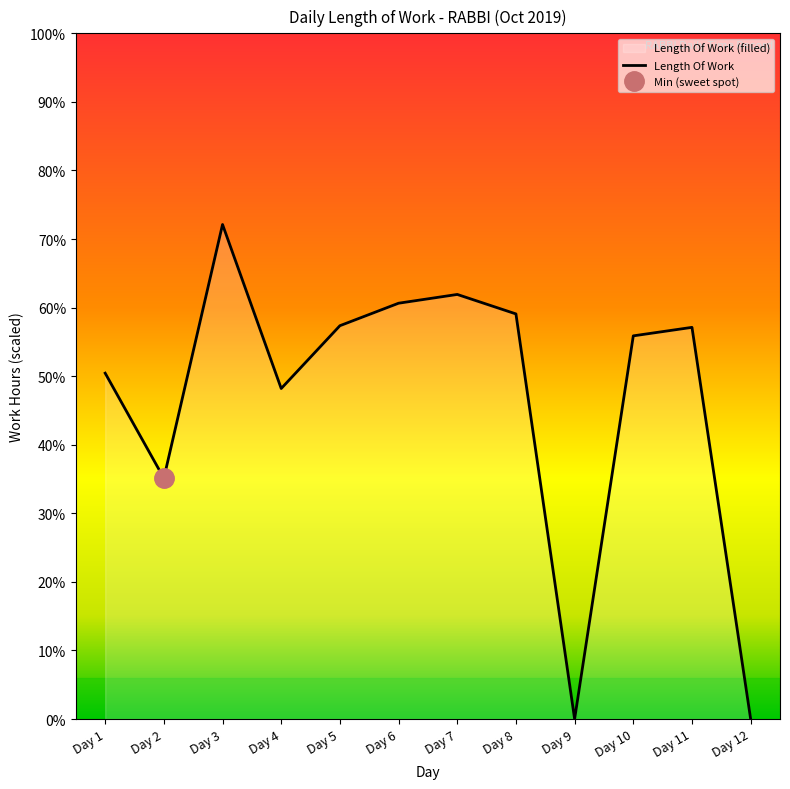

At which label does the data first exceed 14?

Day 3